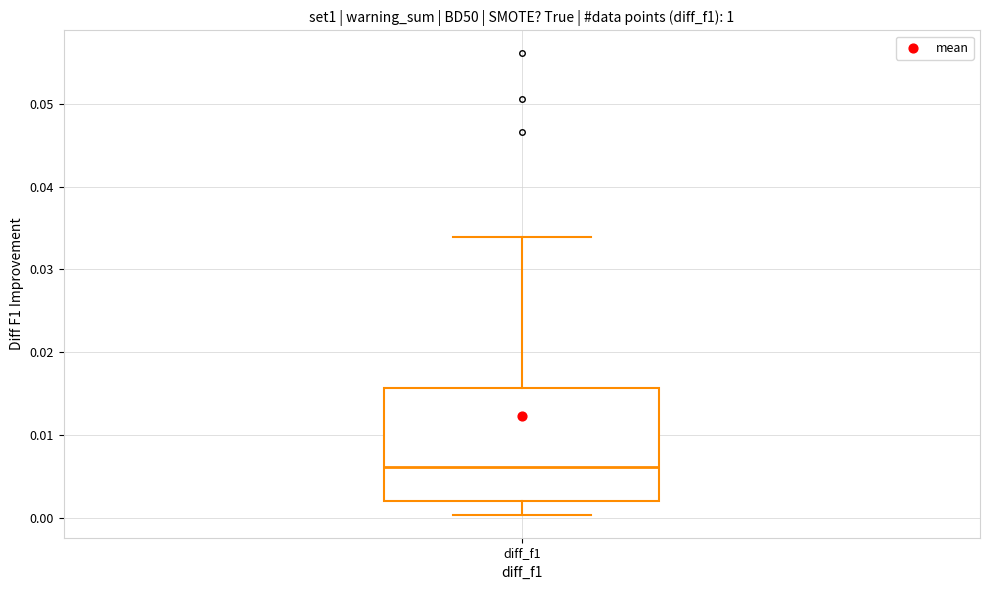

Where is the lower edge of the box for diff_f1 on the y-axis? The values are not printed on the chart, so give them approximately, as read against the axis.

0.002